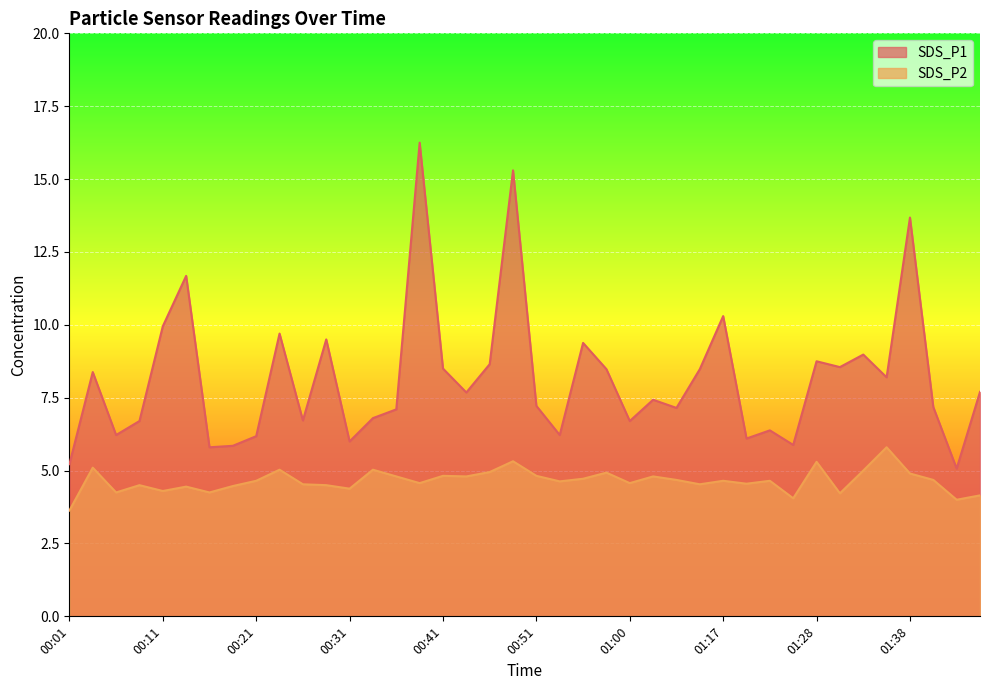

What is the smallest value displayed?

3.6